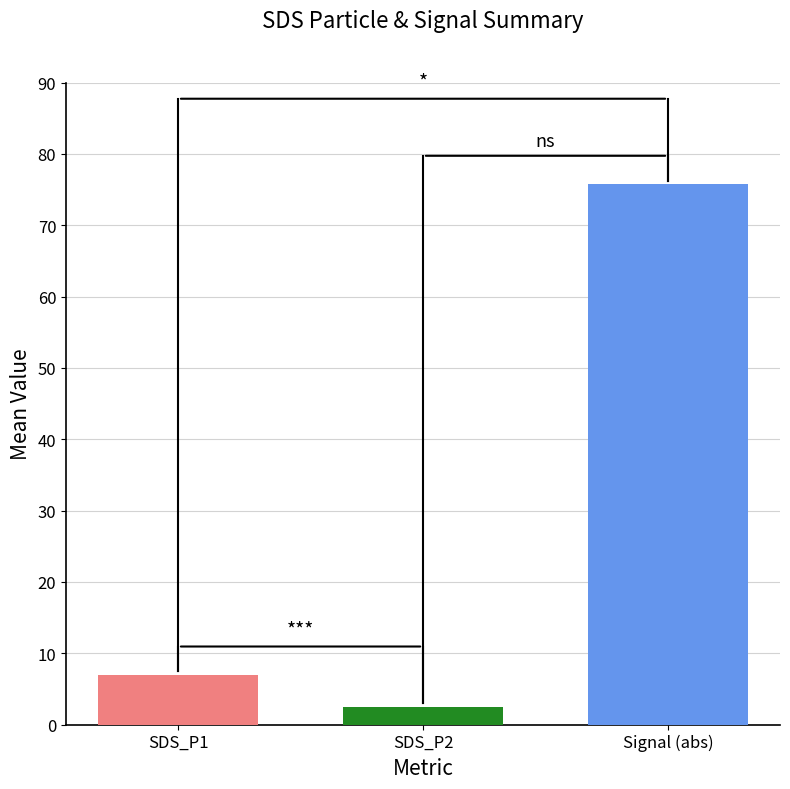

What is the minimum value shown in the chart?

2.5